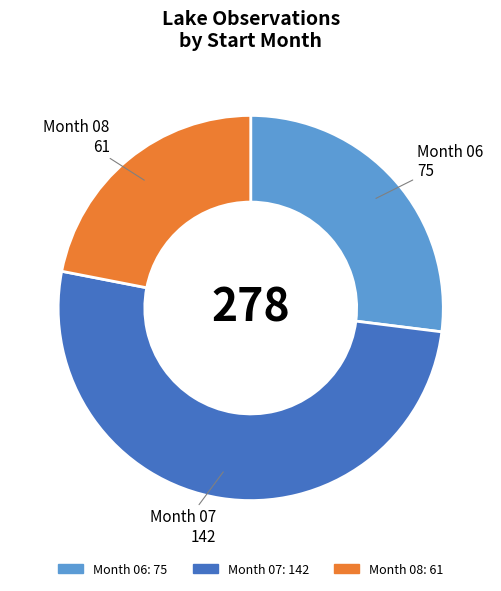

Is there any slice that represents more than half of the pie?

Yes